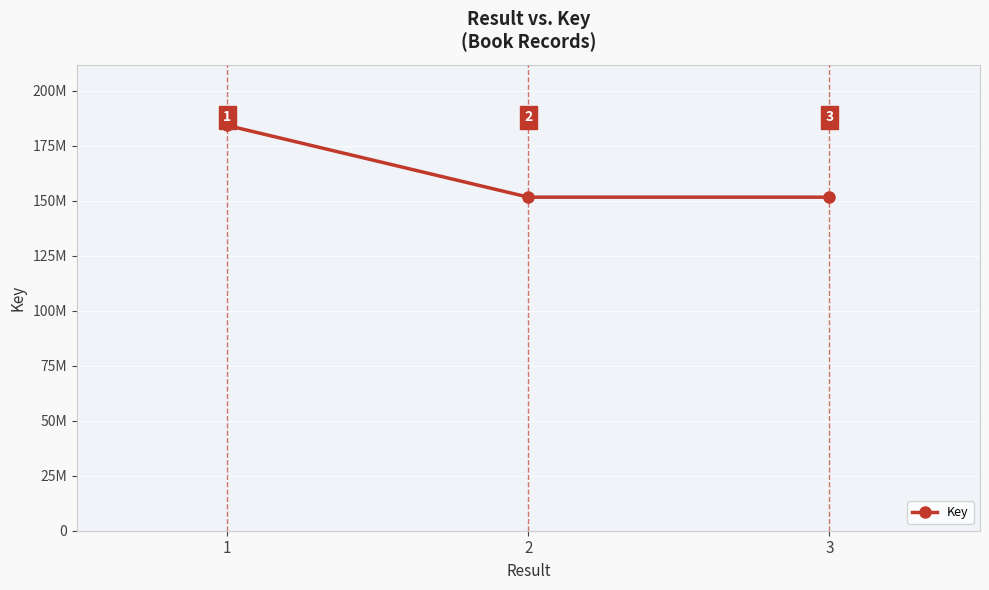

What is the approximate value at 2?

151639334